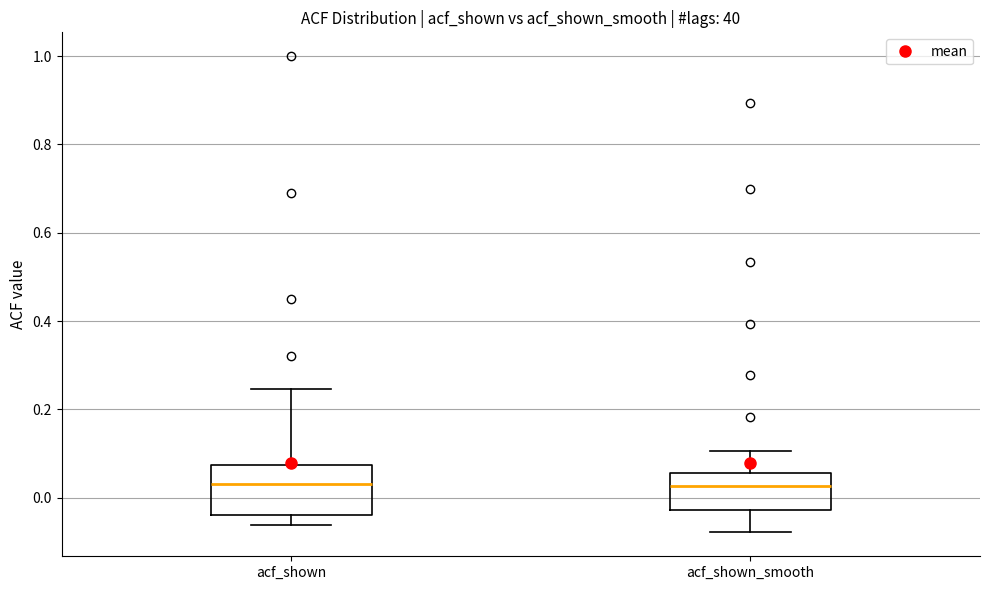

Where does the upper whisker of the box for acf_shown end on the y-axis? The values are not printed on the chart, so give them approximately, as read against the axis.

0.24